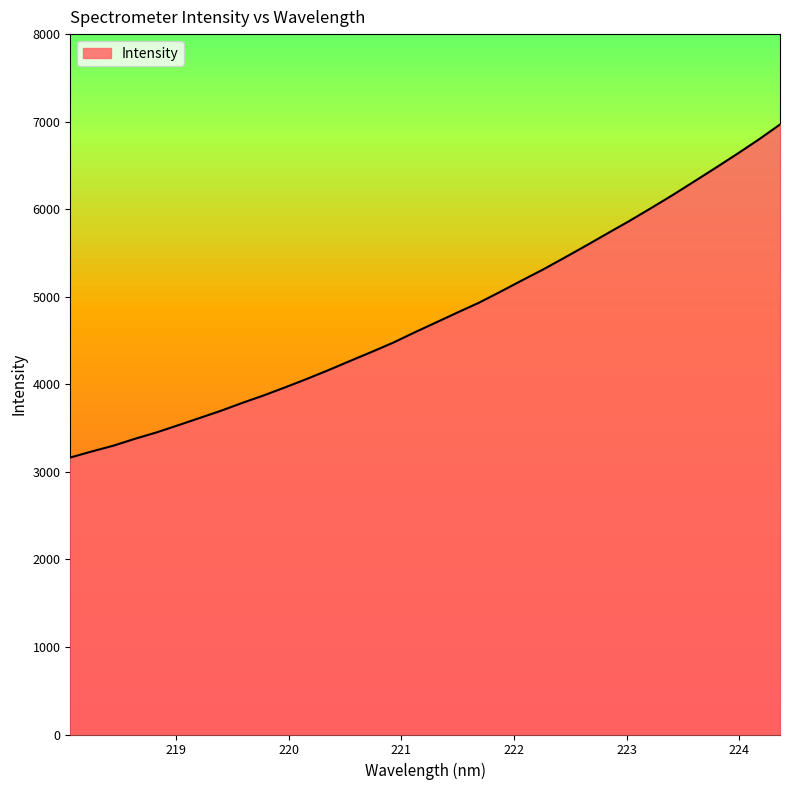

What is the minimum value shown in the chart?

3163.8